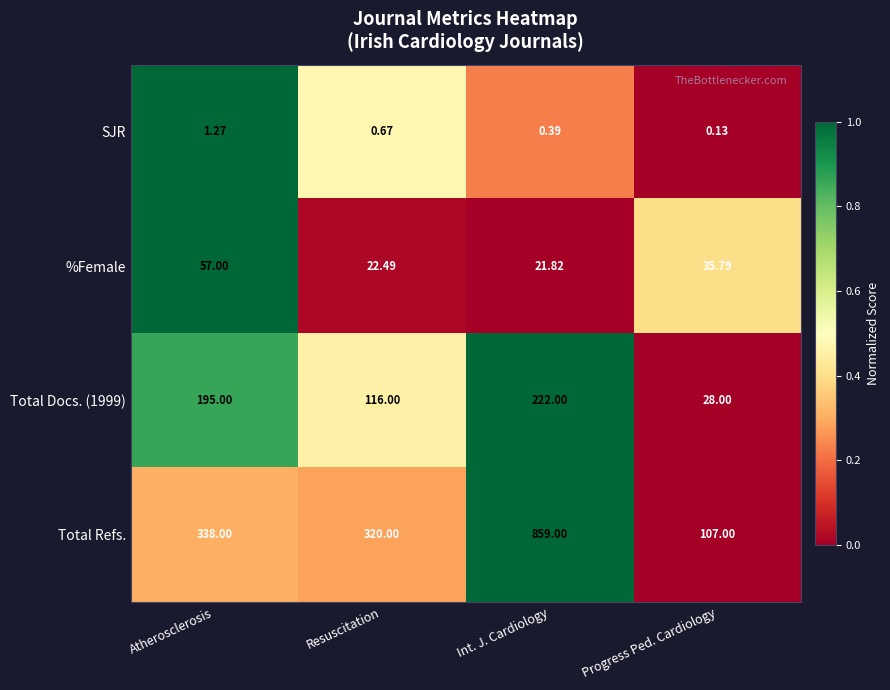

At which label is Total Docs. (1999) closest to 125?

Resuscitation